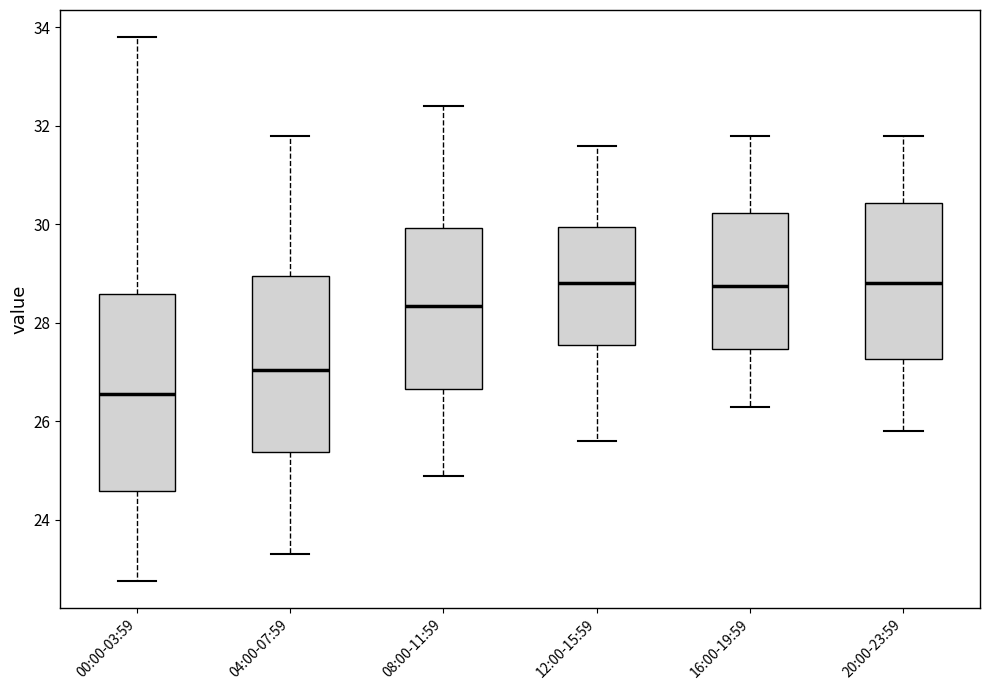

Reading left to right, transcribe this box plot: for each box, give where its median line is, the range the box spans, and where its two whiskers end, as read against the y-axis. The values are not printed on the chart, so give them approximately, as read against the axis.

00:00-03:59: median 26.6, box 24.6 to 28.6, whiskers 22.8 to 33.8
04:00-07:59: median 27.0, box 25.4 to 29.0, whiskers 23.4 to 31.8
08:00-11:59: median 28.4, box 26.6 to 30.0, whiskers 25.0 to 32.4
12:00-15:59: median 28.8, box 27.6 to 30.0, whiskers 25.6 to 31.6
16:00-19:59: median 28.8, box 27.4 to 30.2, whiskers 26.4 to 31.8
20:00-23:59: median 28.8, box 27.2 to 30.4, whiskers 25.8 to 31.8